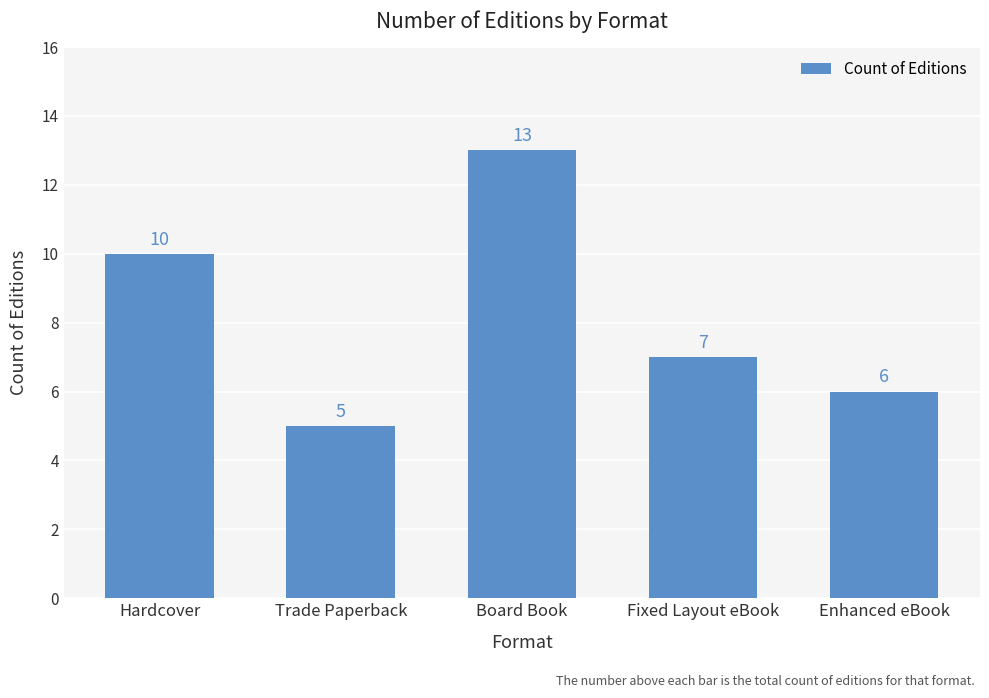

Count the values in the range 6 to 10.

3